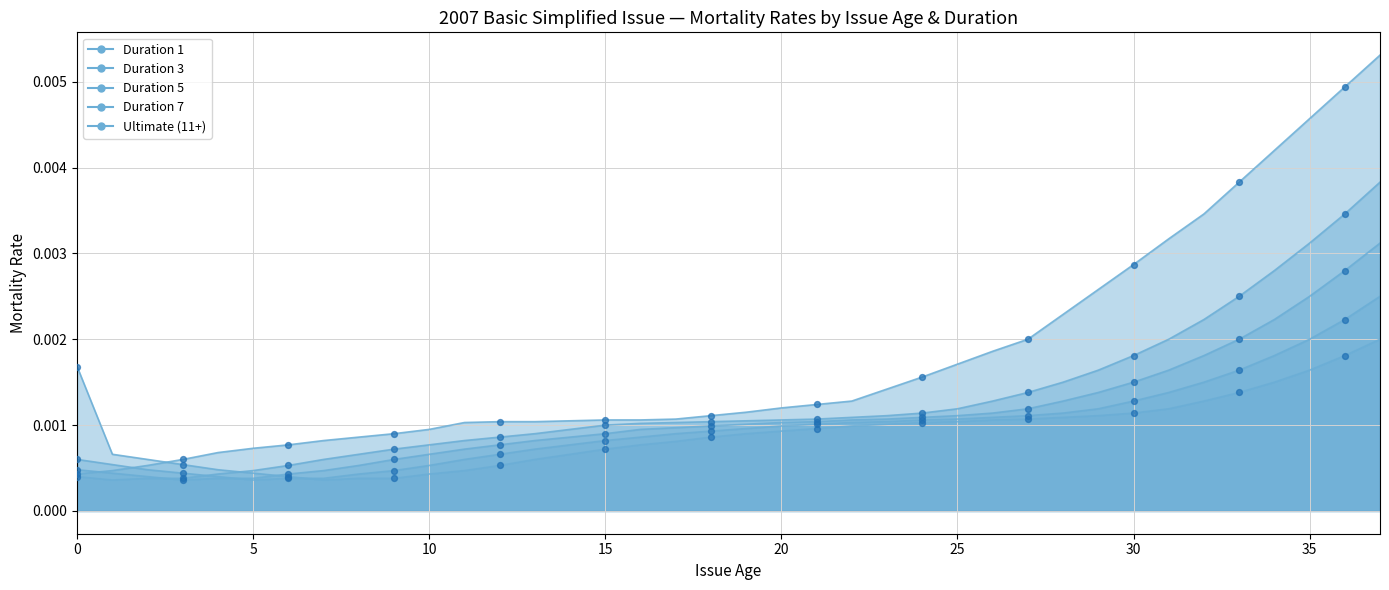

Which series has the largest Y range (max minus min)?

Ultimate (11+)